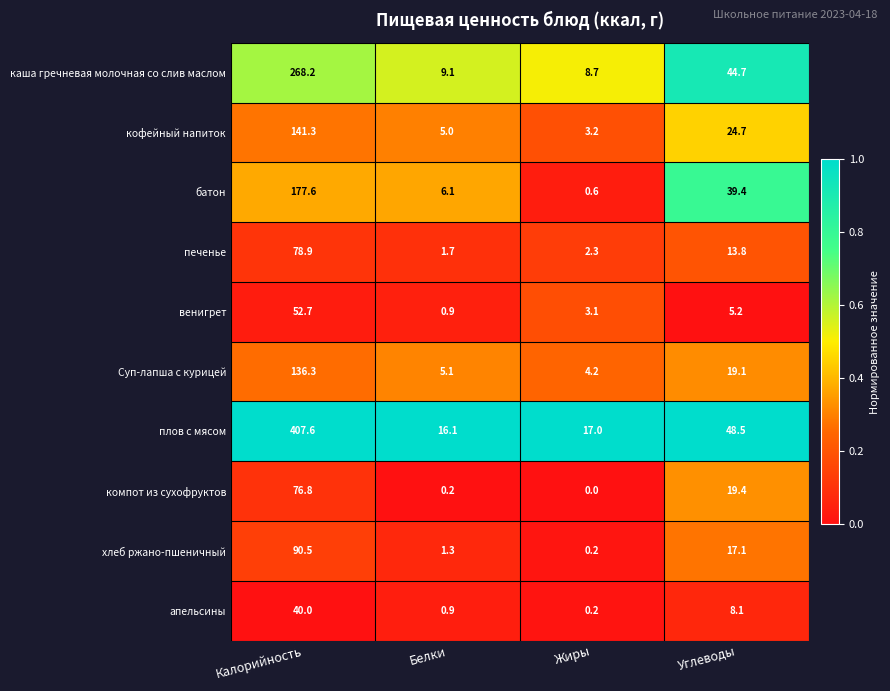

What is the difference between the second highest and minimum values in the апельсины series?

7.9